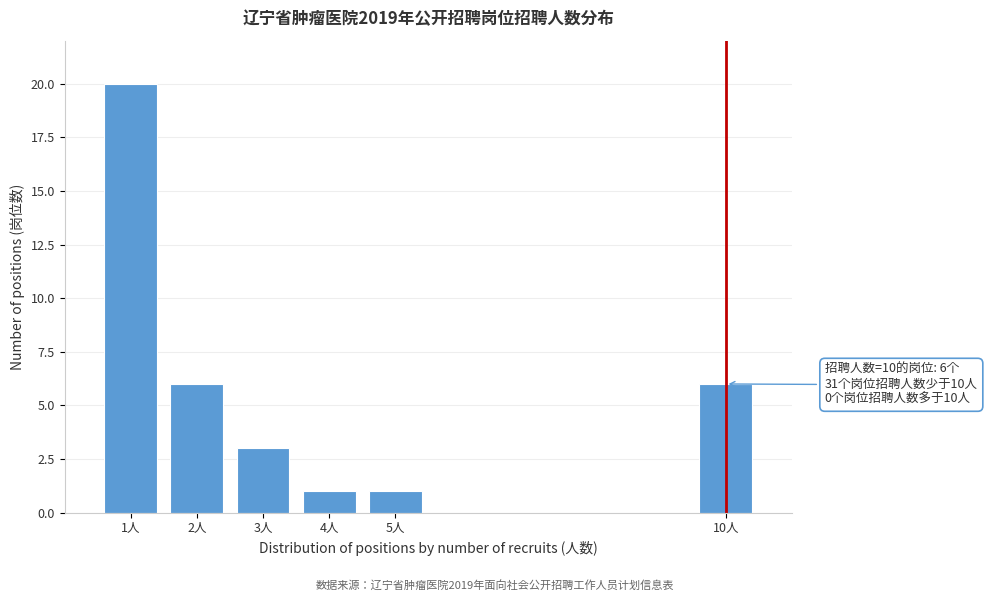

Reading left to right, transcribe all the data shown in this chart.

1人=20	2人=6	3人=3	4人=1	5人=1	10人=6